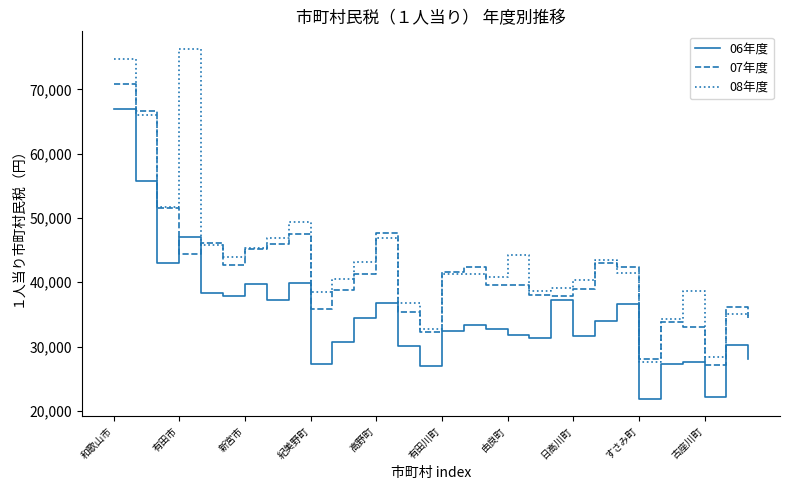

After their last crossing, which series has the higher values: 07年度 or 06年度?

07年度